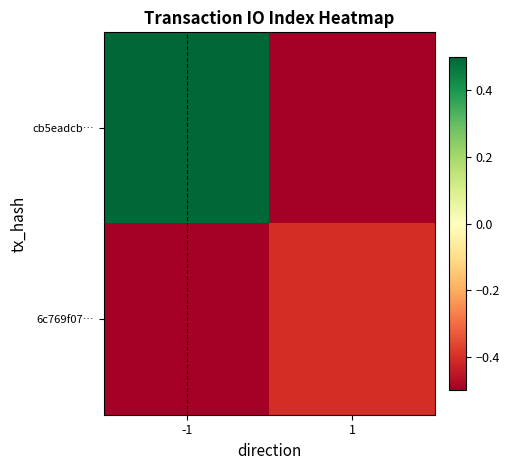

List the series in order of their overall mean, highest first.

cb5eadcb…, 6c769f07…